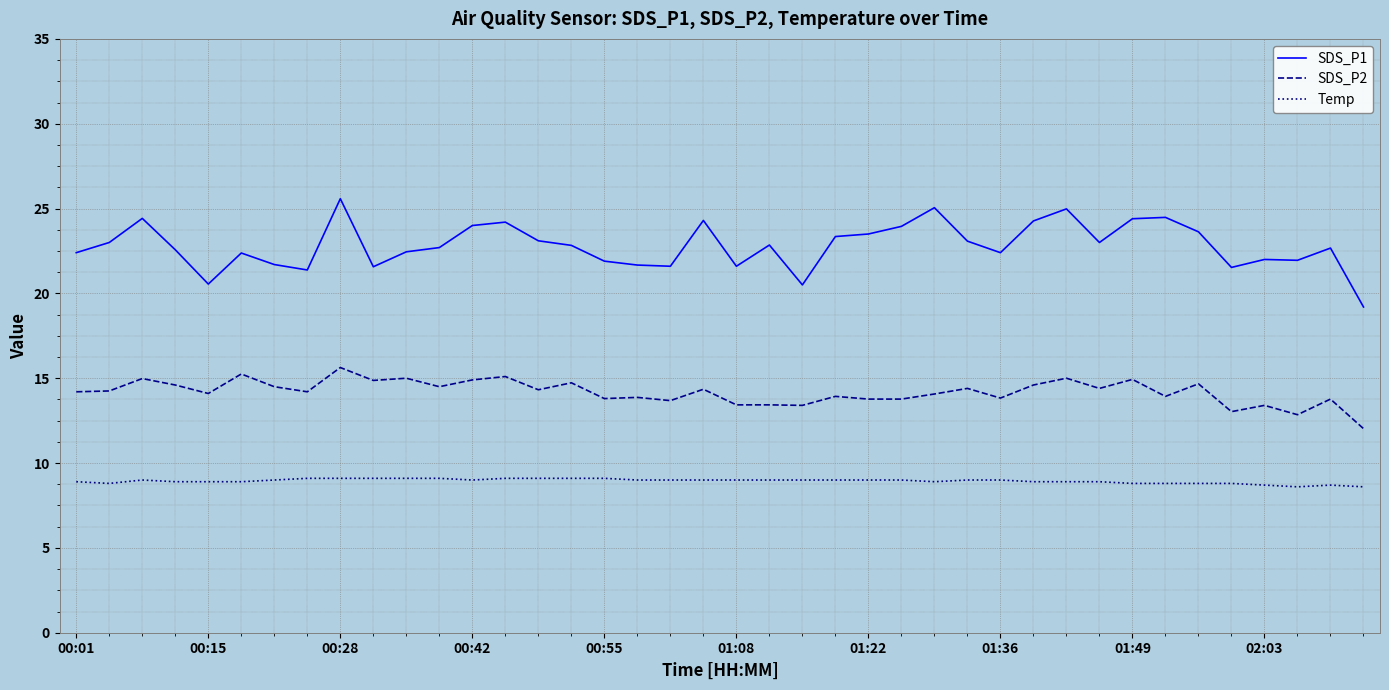

Which series has the largest total across all categories?

SDS_P1